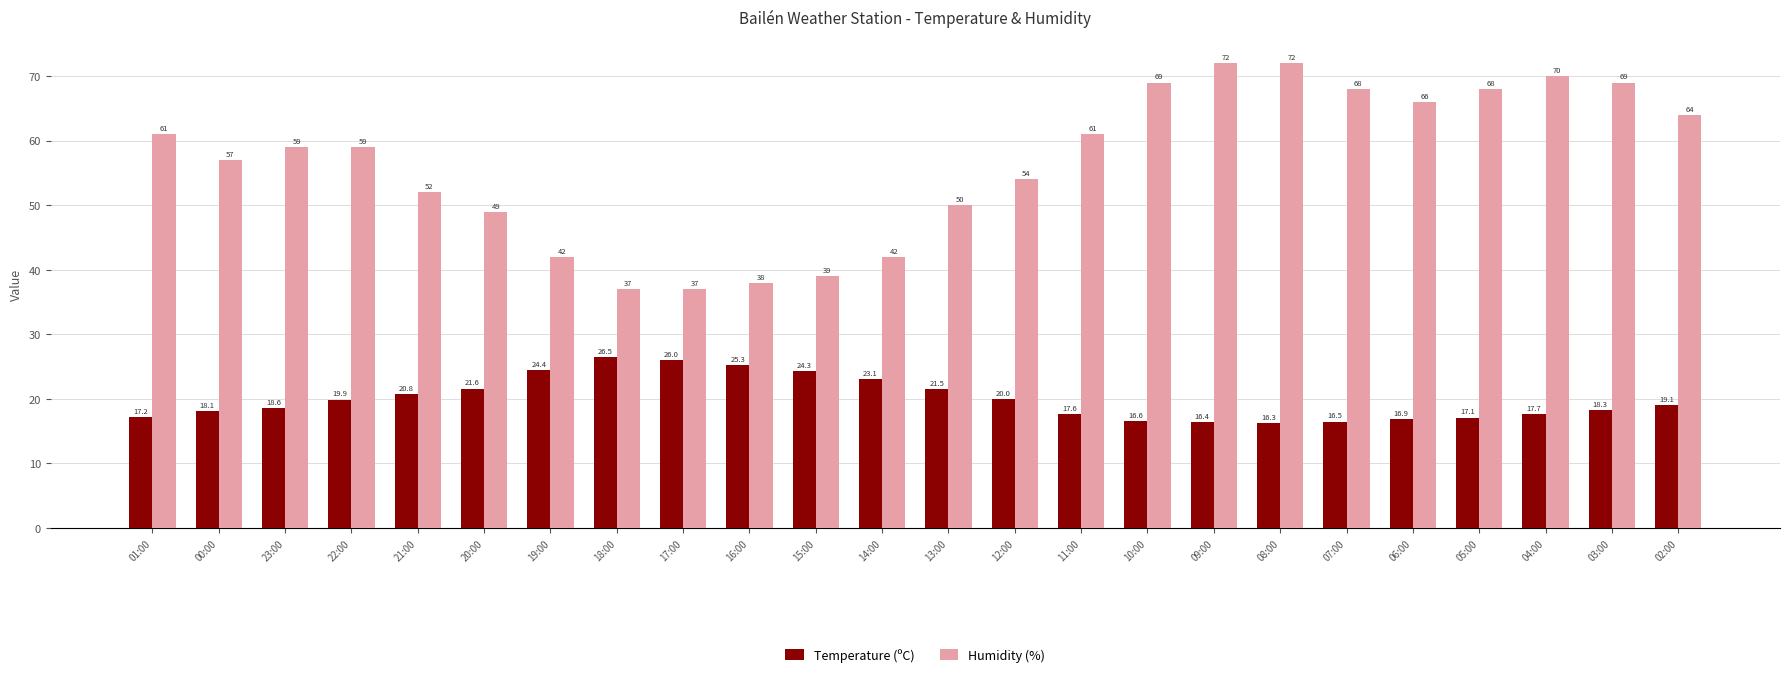

Which series has the widest spread of values?

Humidity (%)